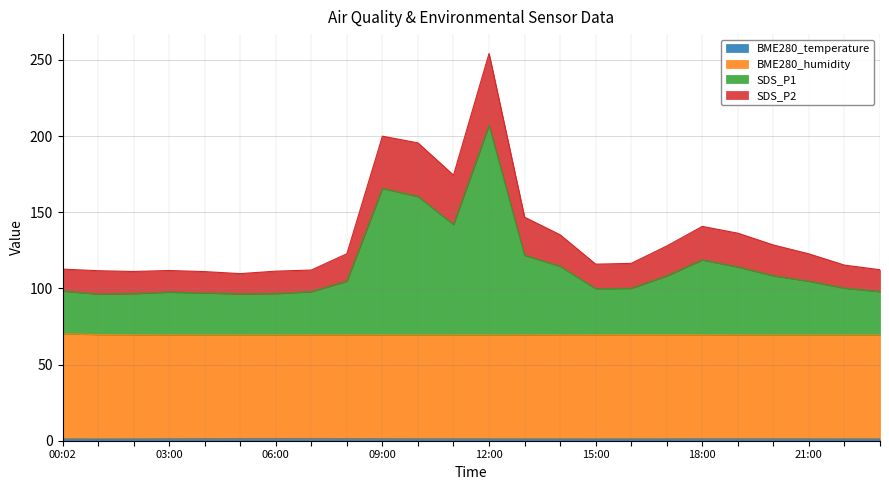

Does the chart display data point markers on the line(s)?

No